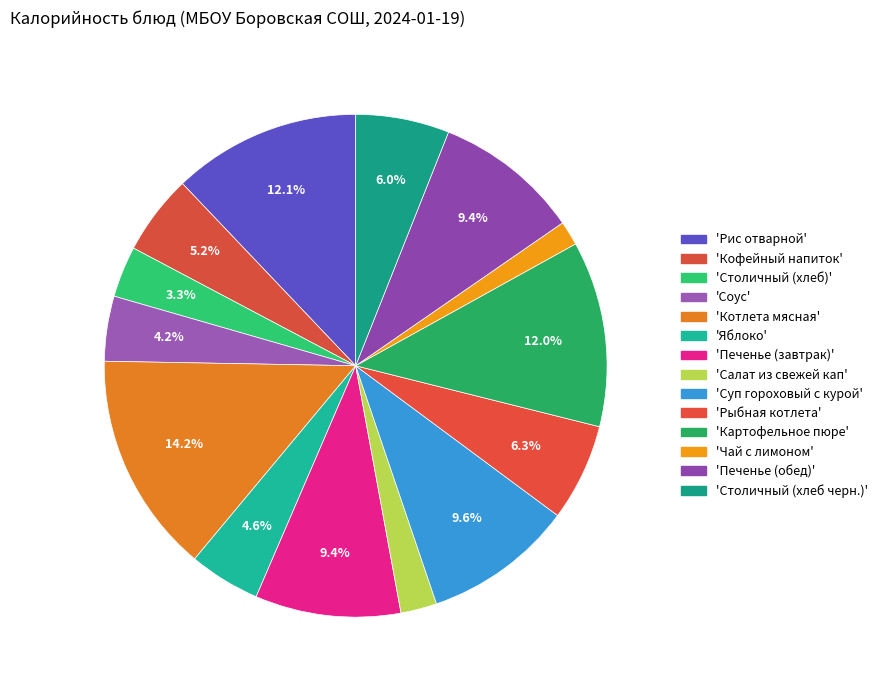

How many slices are in this pie chart?

14